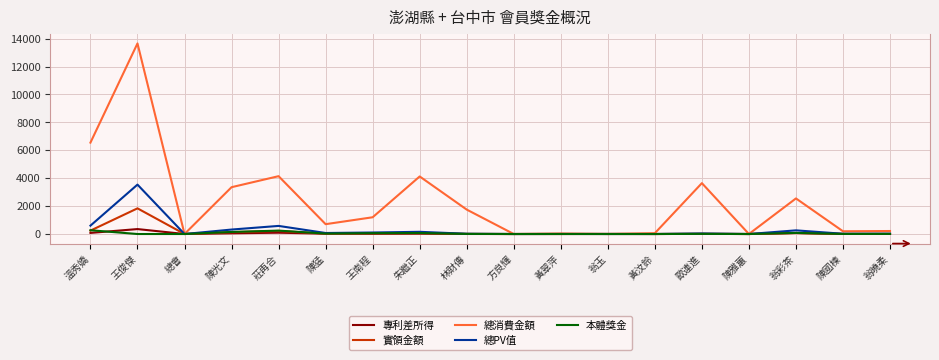

The 總消費金額 series shows 22799.6 at 王俊傑. True or false?

False